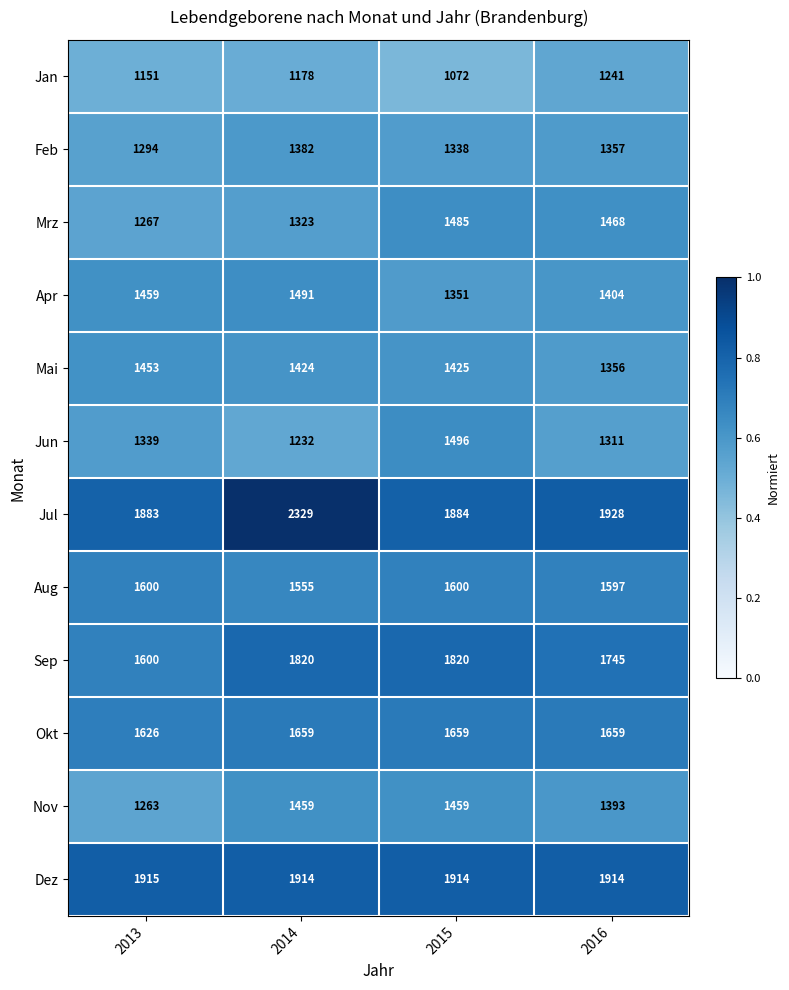

At how many categories does at least one series exceed 1667?

4